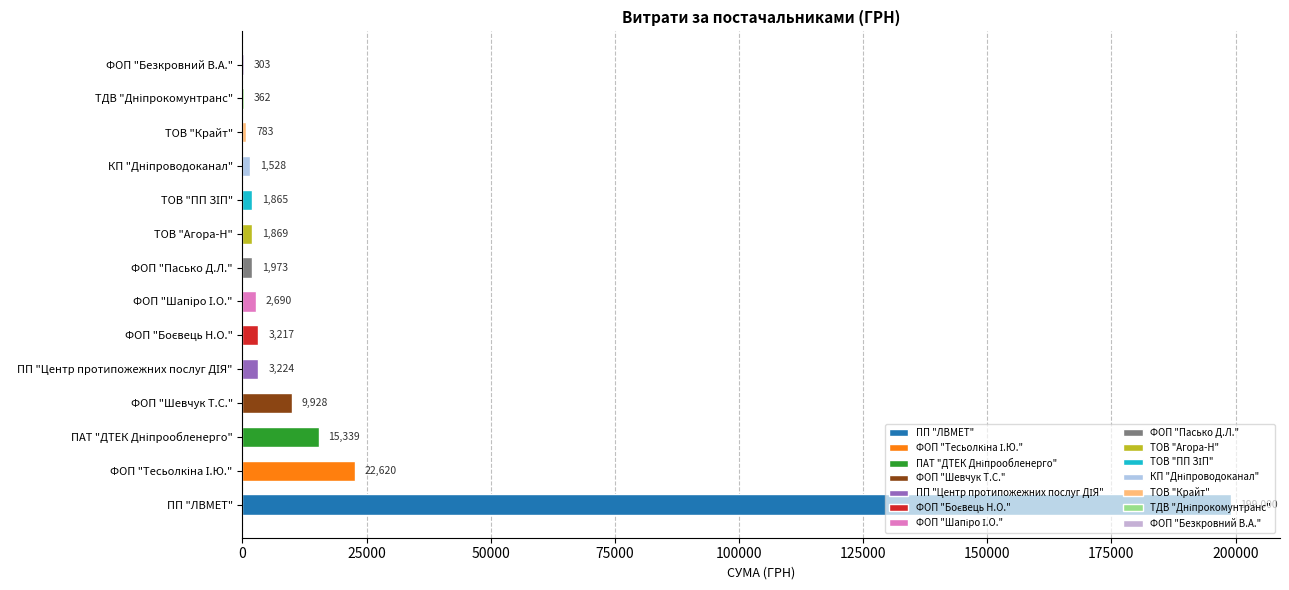

Is it true that the value at ФОП "Шевчук Т.С." is 9928.0?

True